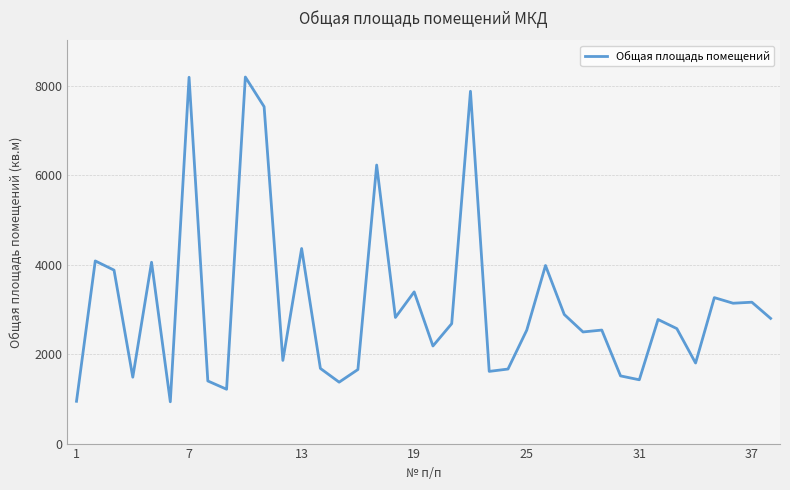

What is the smallest value displayed?

934.7